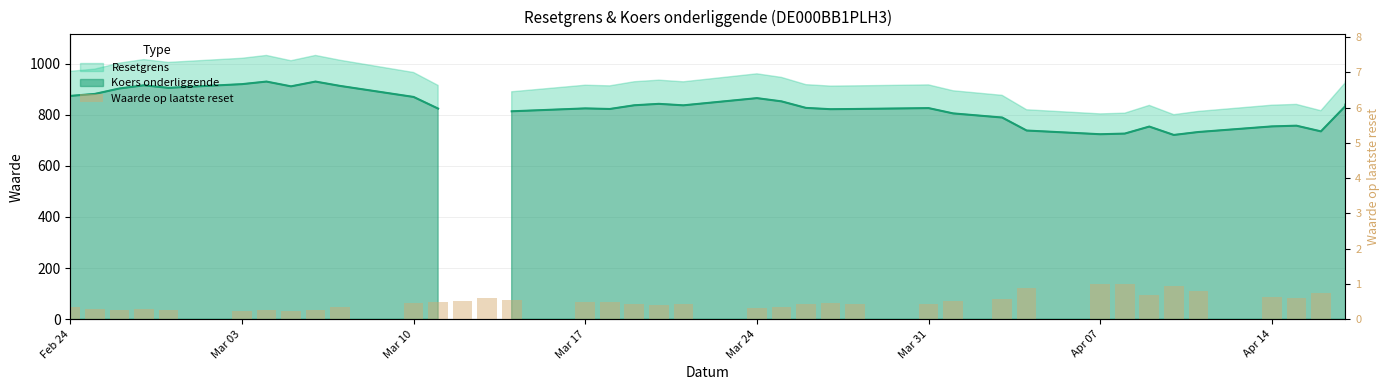

Does the chart contain stacked bars?

No